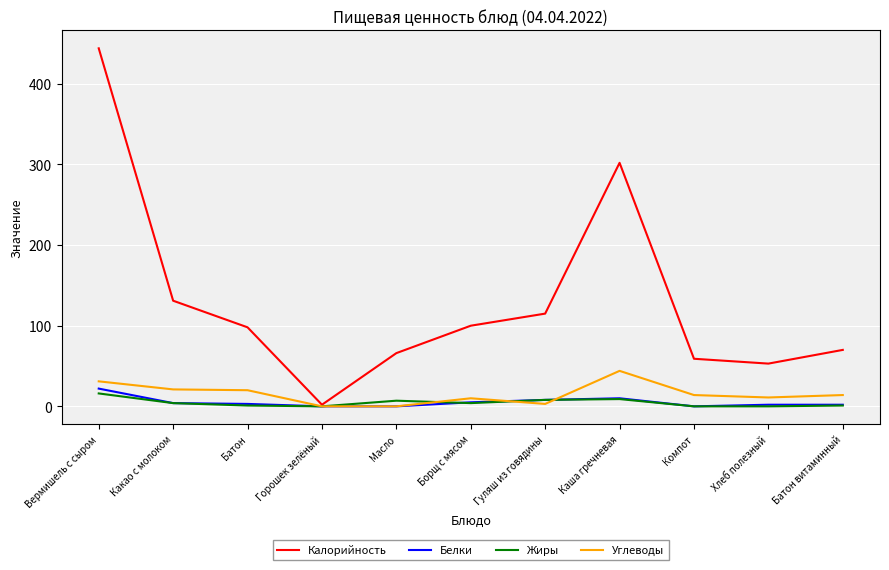

True or false: Калорийность has a value of 64 at Батон.

False